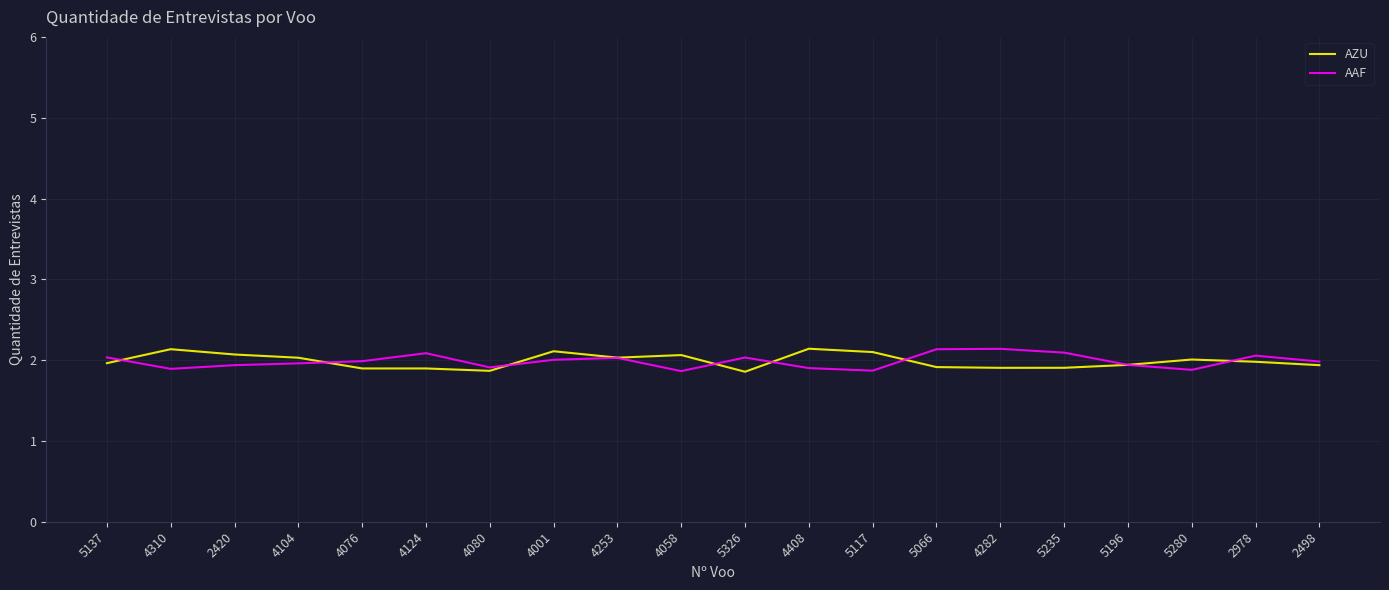

Does the chart display data point markers on the line(s)?

No